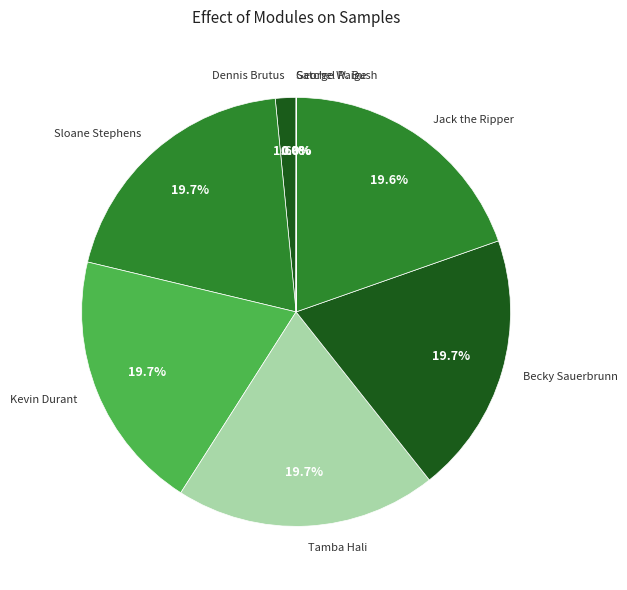

To the nearest percent, what percentage of the pie is Becky Sauerbrunn?

20%